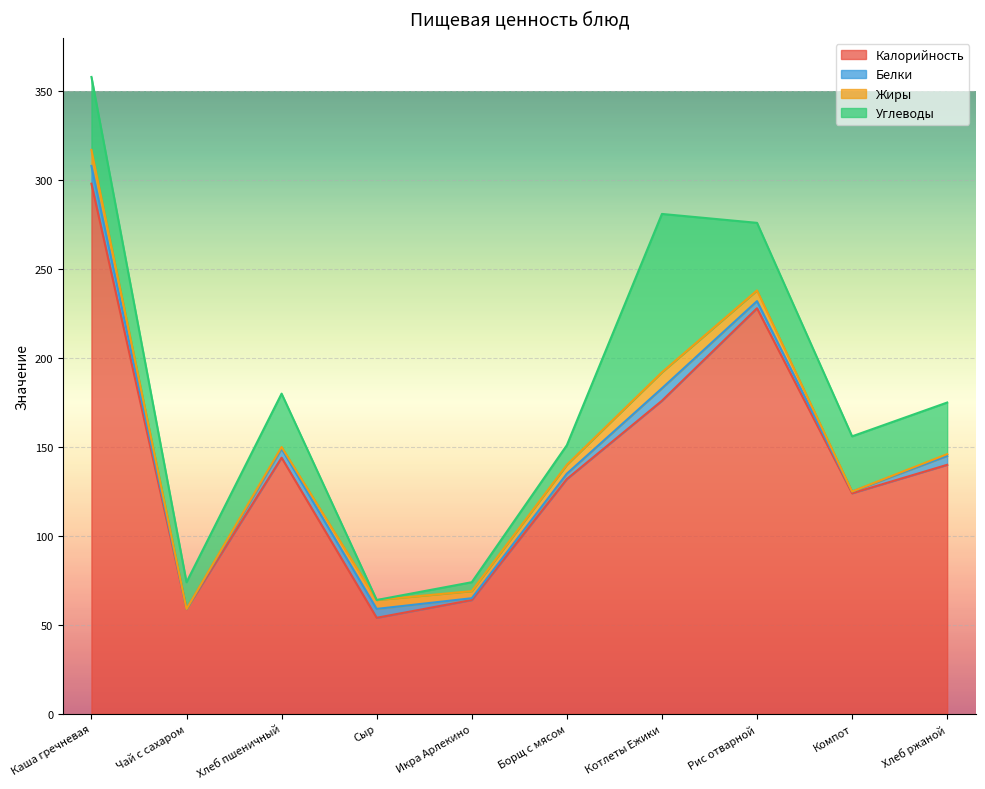

Reading right to left, list all the values displayed in this chart.

Калорийность: 140	124	228	176	132	64	54	144	59	298
Белки: 5	1	4	7	3	1	5	5	0	10
Жиры: 1	0	6	9	5	4	5	1	0	9
Углеводы: 29	31	38	89	11	5	0	30	15	41